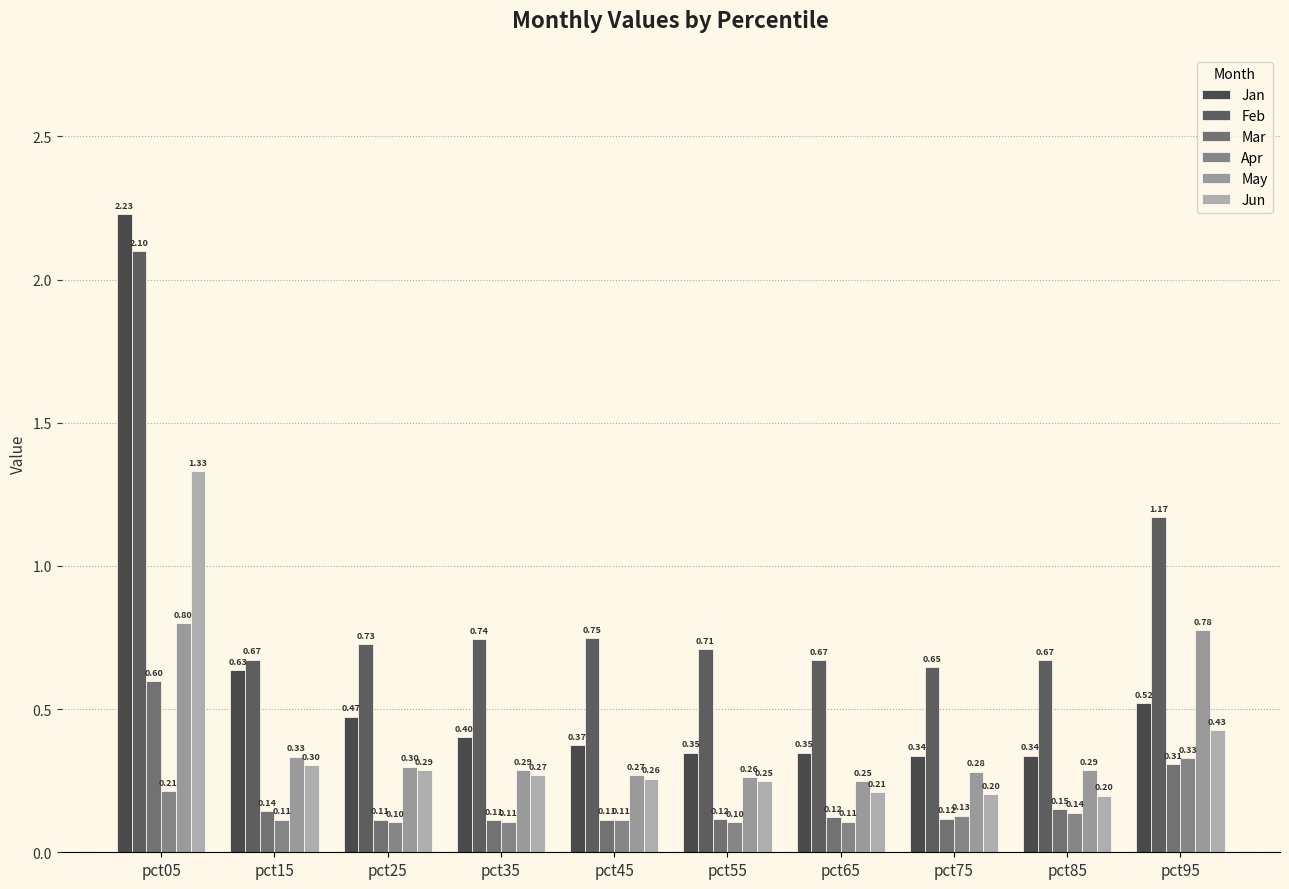

At pct45, list the series in order from largest to smallest.

Feb, Jan, May, Jun, Mar, Apr